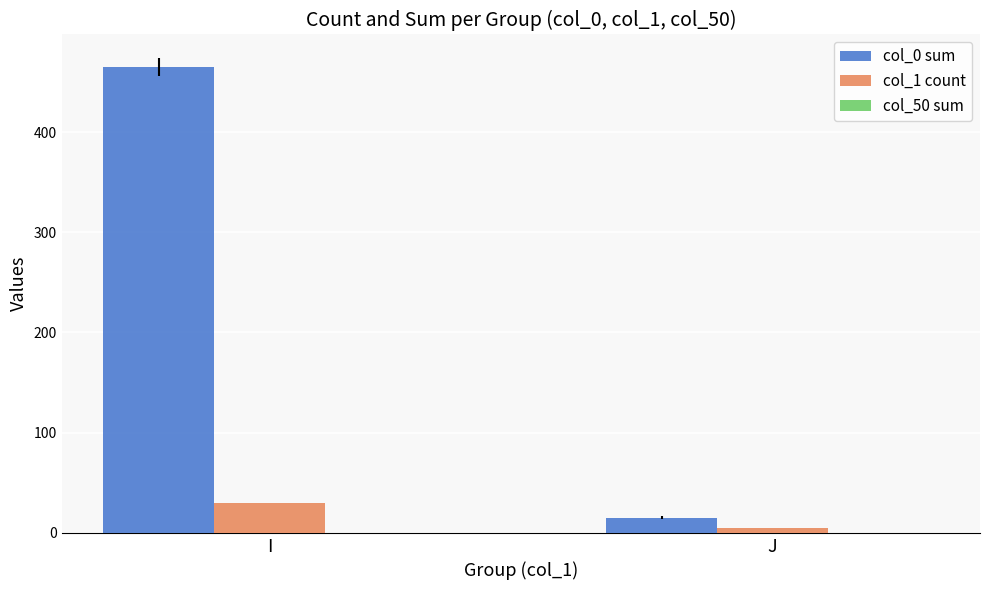

Which series has the largest range (max minus min)?

col_0 sum